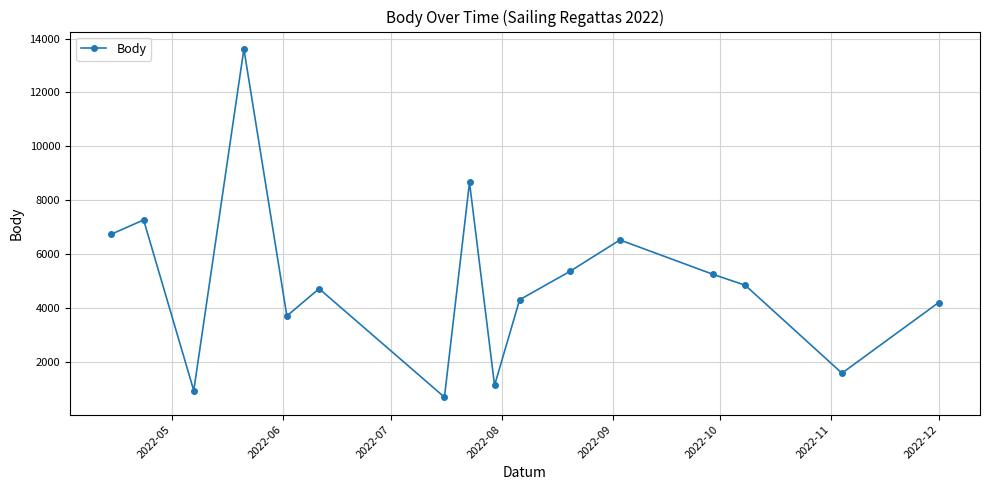

How many interior local peaks (higher than both neighbors) does the data have?

5